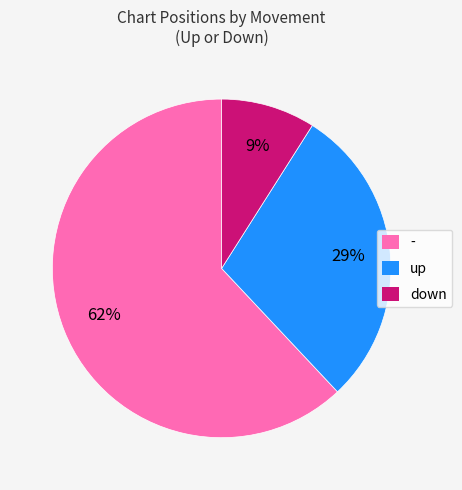

Is there a majority slice in this chart?

Yes